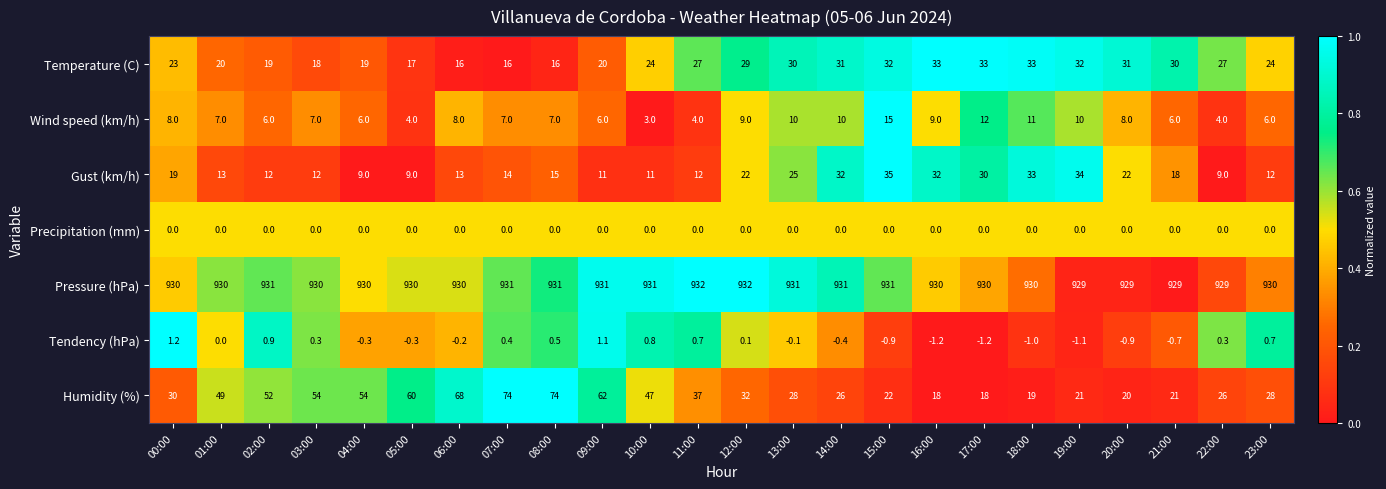

Which series has the widest spread of values?

Humidity (%)